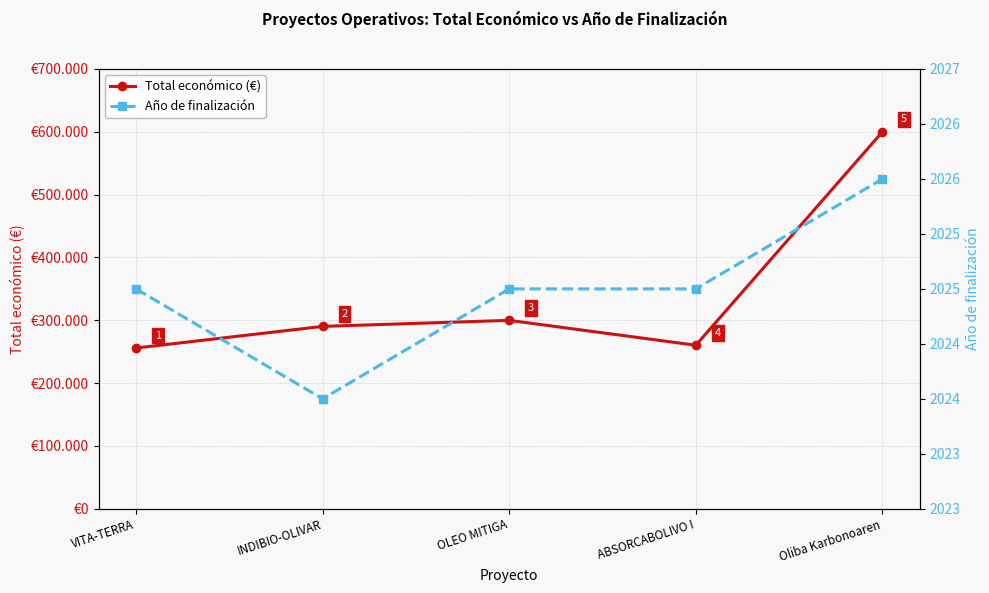

In Total económico (€), how many points are higher than both neighbors (excluding endpoints)?

1